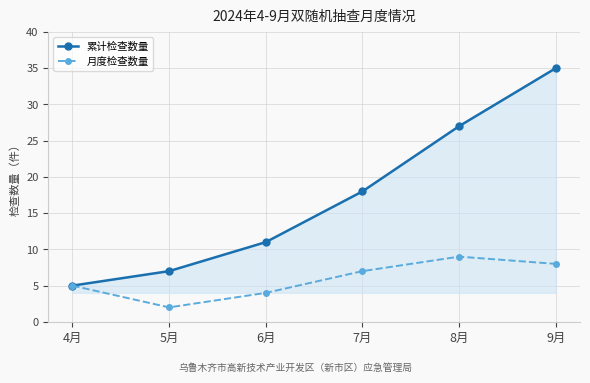

Rank the categories by 月度检查数量 value from lowest to highest.

5月, 6月, 4月, 7月, 9月, 8月